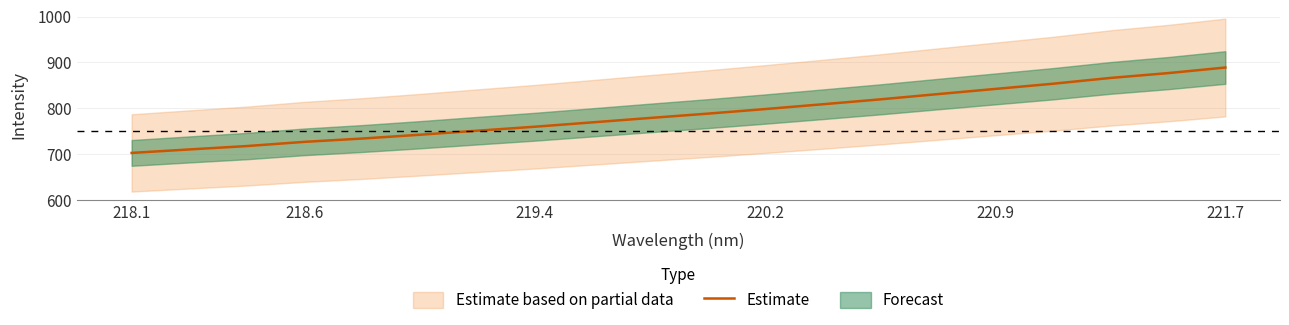

True or false: Estimate has a value of 888.8 at 221.7.

True